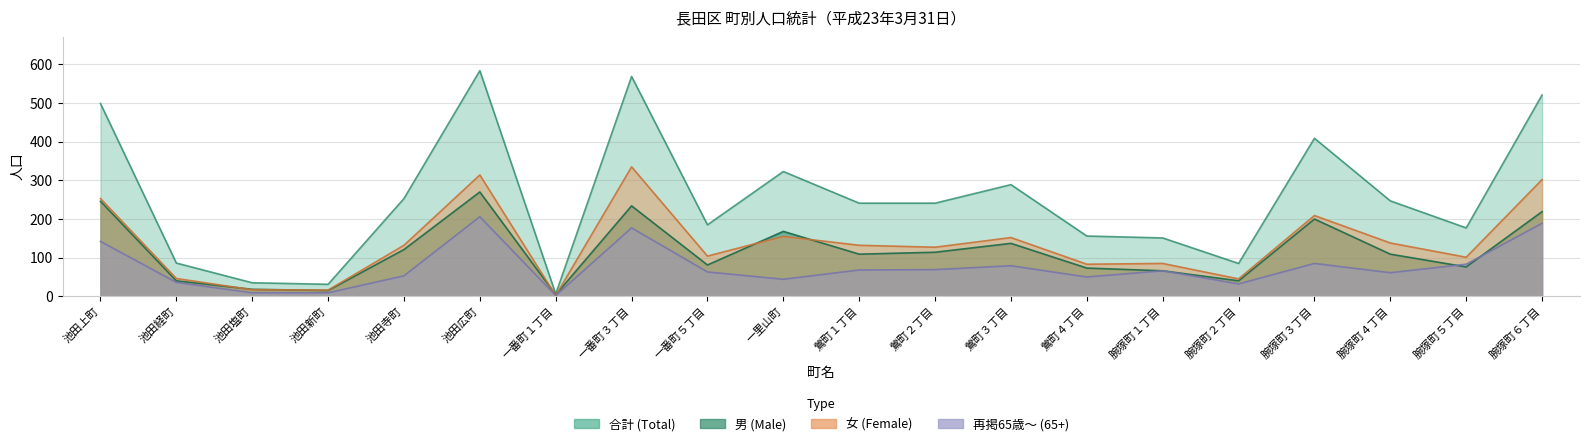

How many lines are shown in the chart?

4